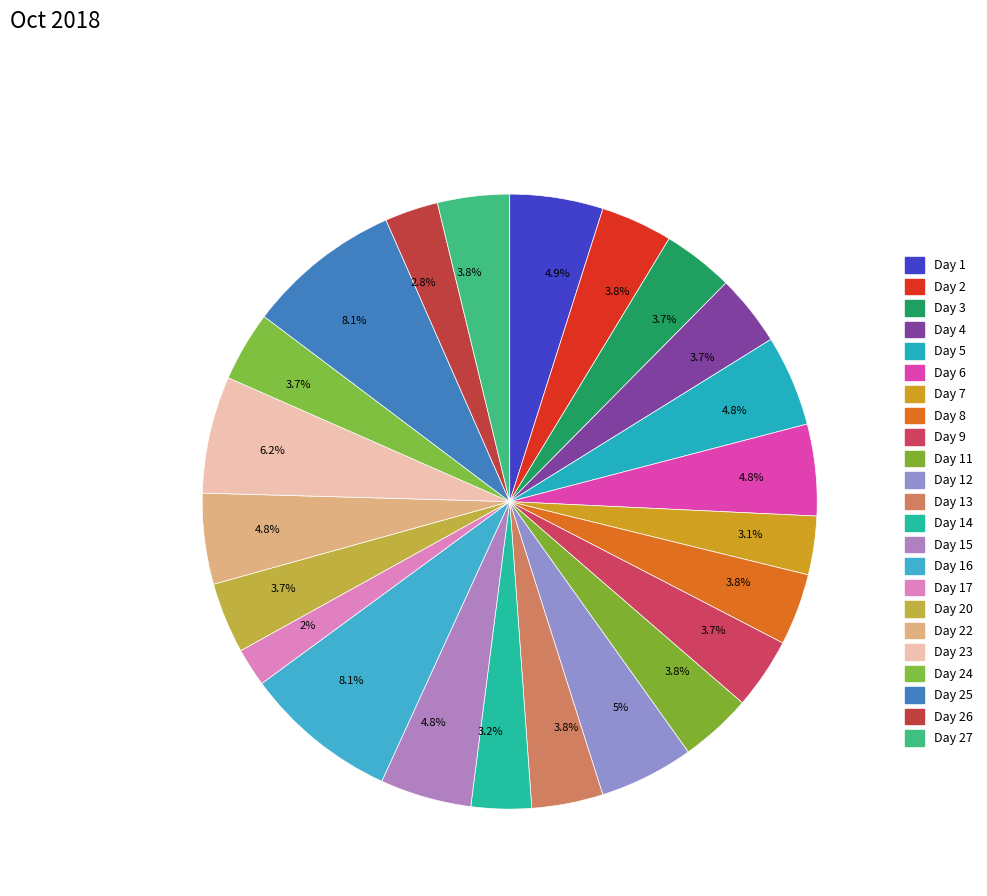

Is there any slice that represents more than half of the pie?

No